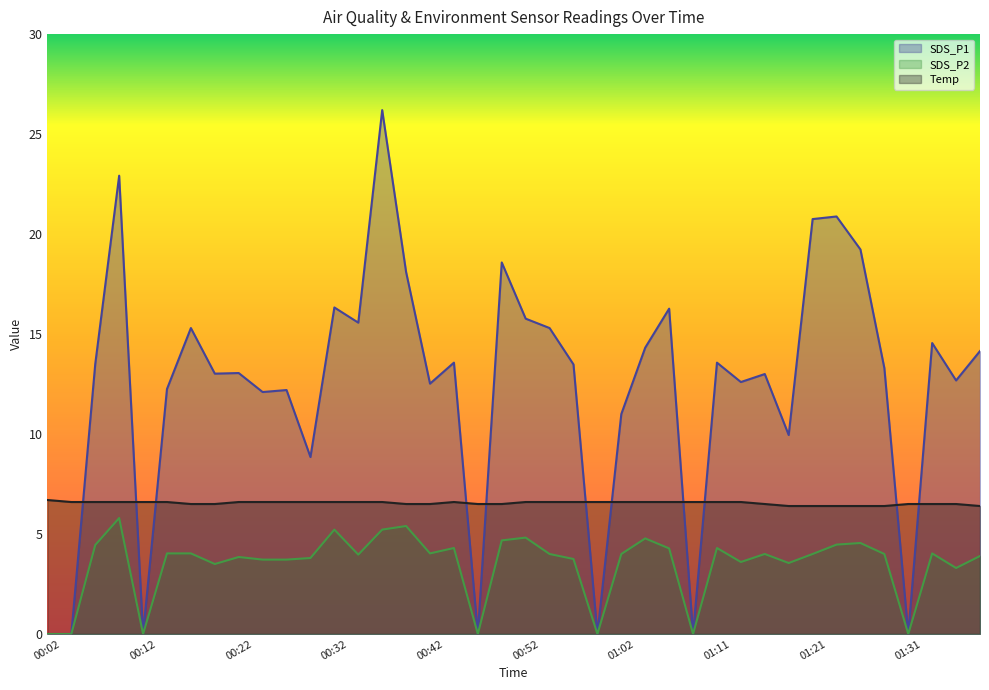

What is the spread (max minus min) of values at 01:36?

9.4